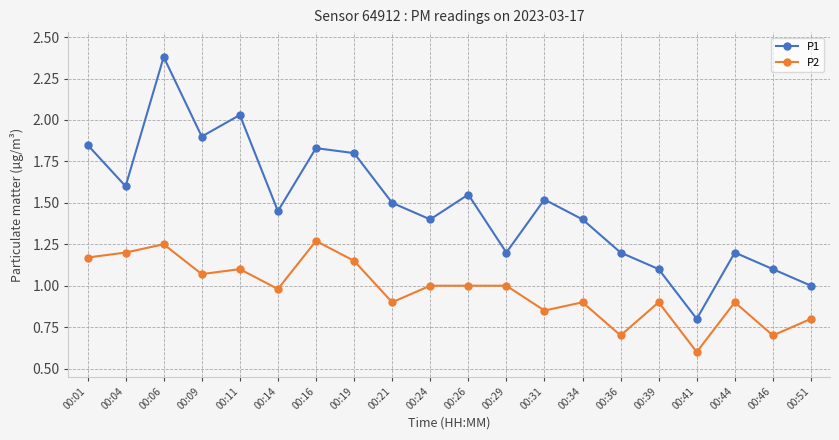

True or false: P1 and P2 cross at least once.

False